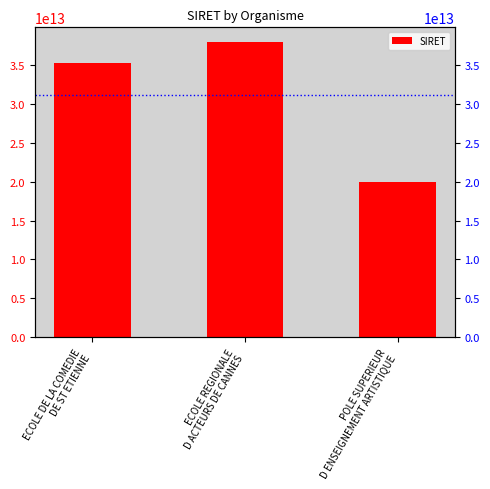

The chart shows a value of 37970044600022 at ECOLE REGIONALE
D ACTEURS DE CANNES. True or false?

True